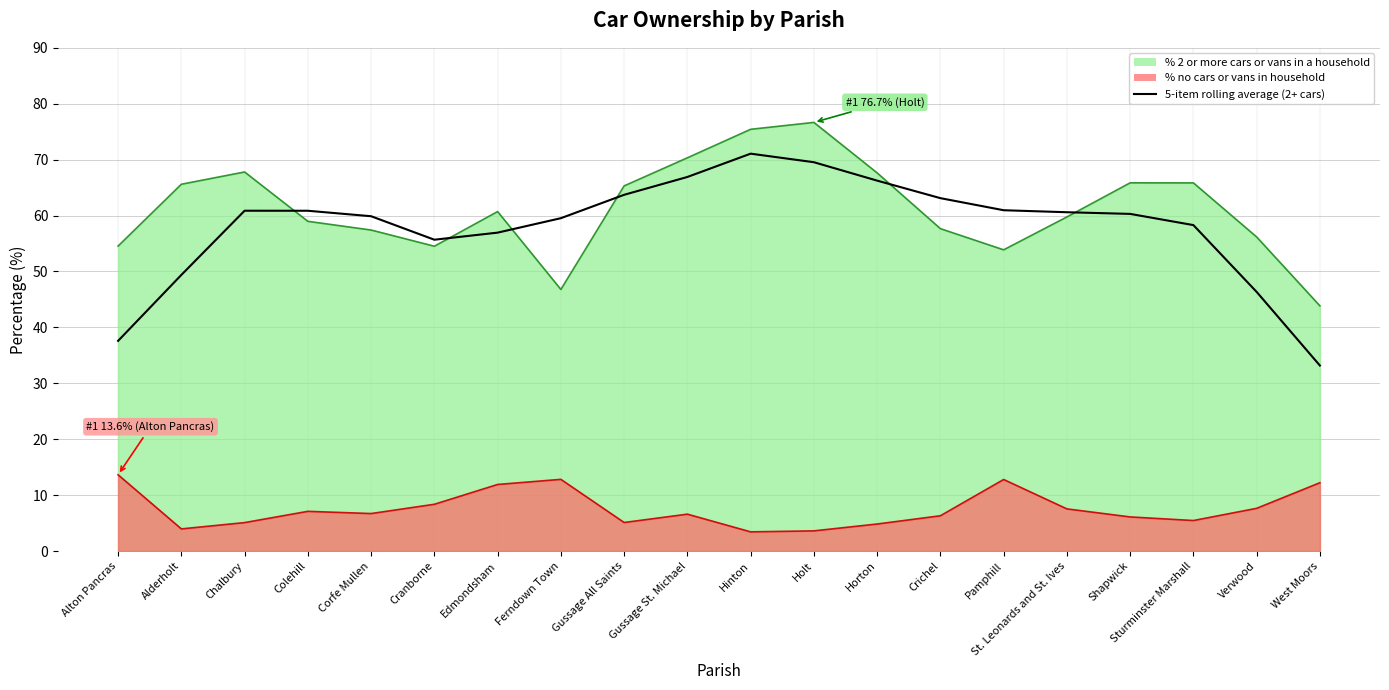

How many values are below 60?

9